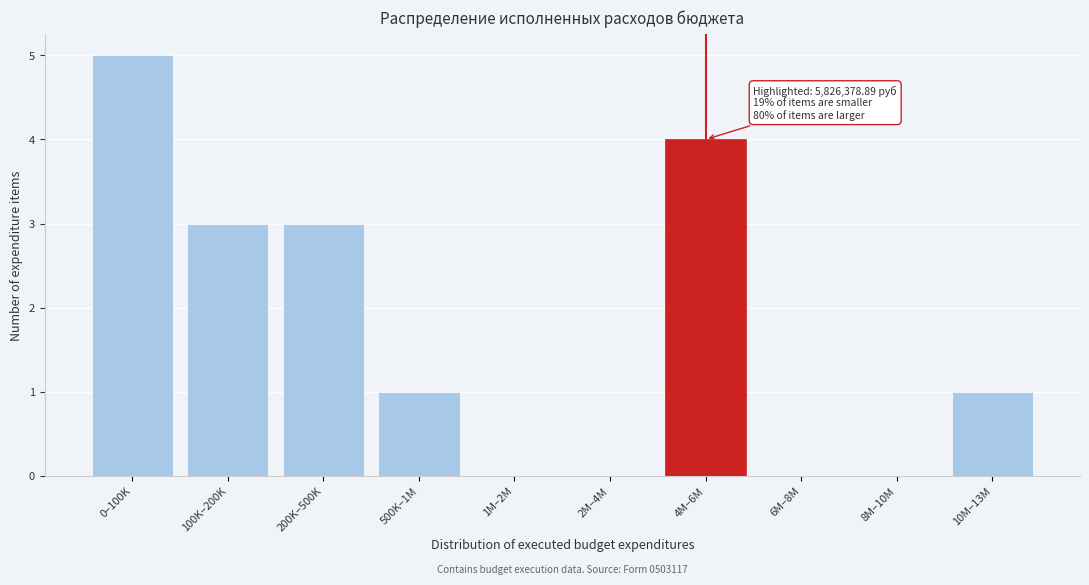

Reading right to left, transcribe all the data shown in this chart.

10M–13M=1	8M–10M=0	6M–8M=0	4M–6M=4	2M–4M=0	1M–2M=0	500K–1M=1	200K–500K=3	100K–200K=3	0–100K=5